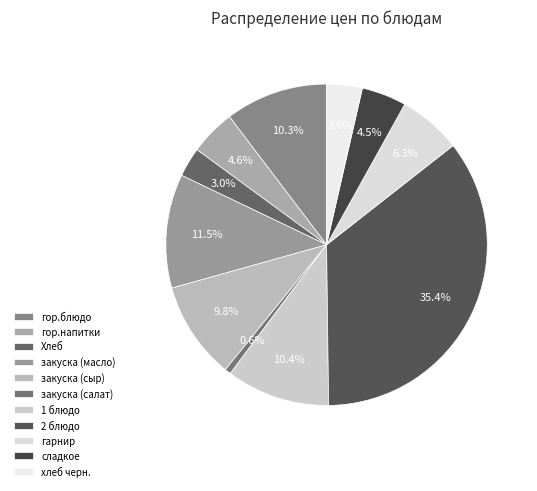

How many slices are in this pie chart?

11